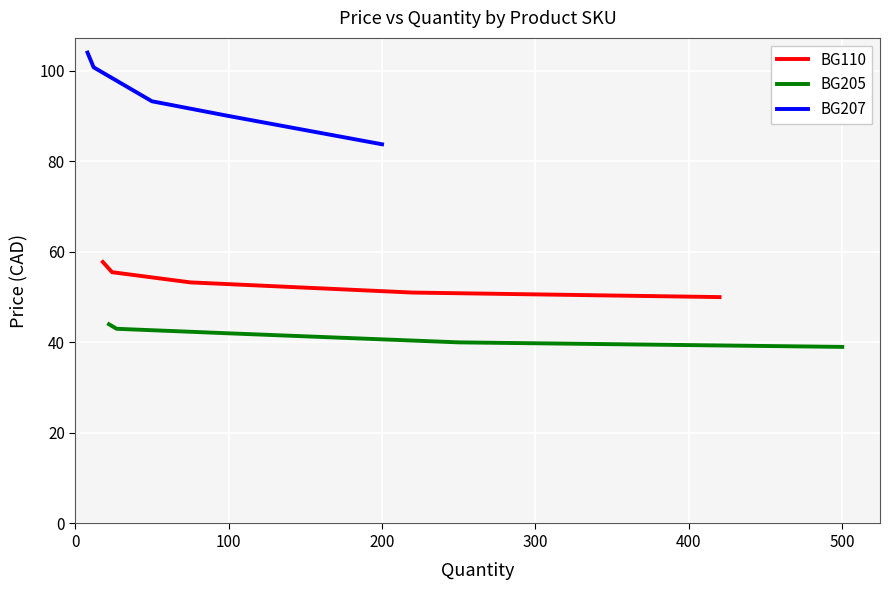

True or false: BG207 and BG205 cross at least once.

False